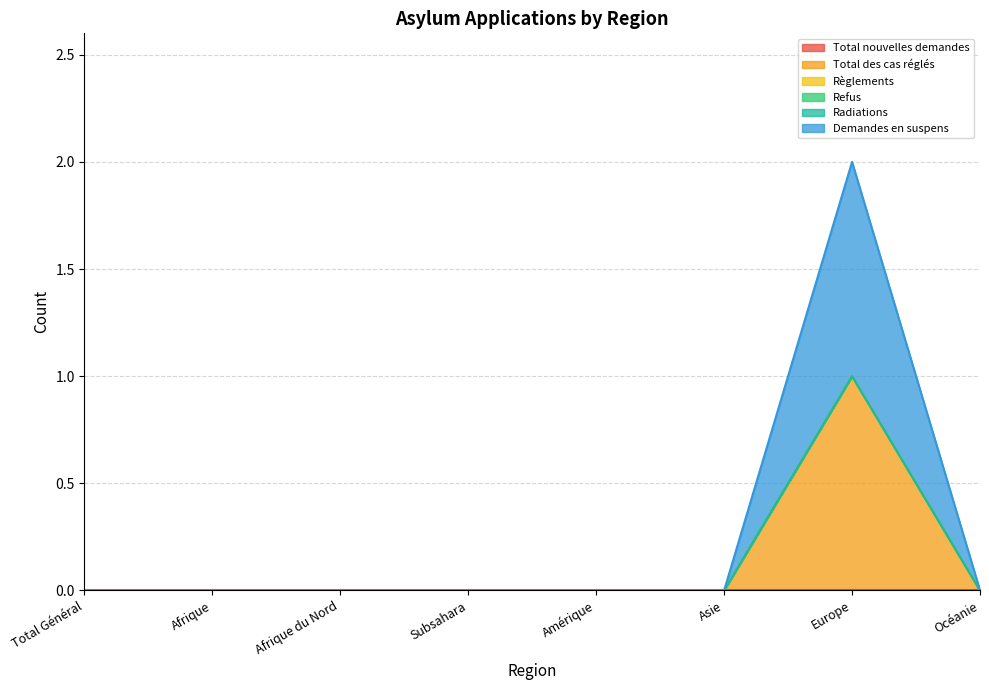

Which label corresponds to the smallest value in the chart?

Total Général